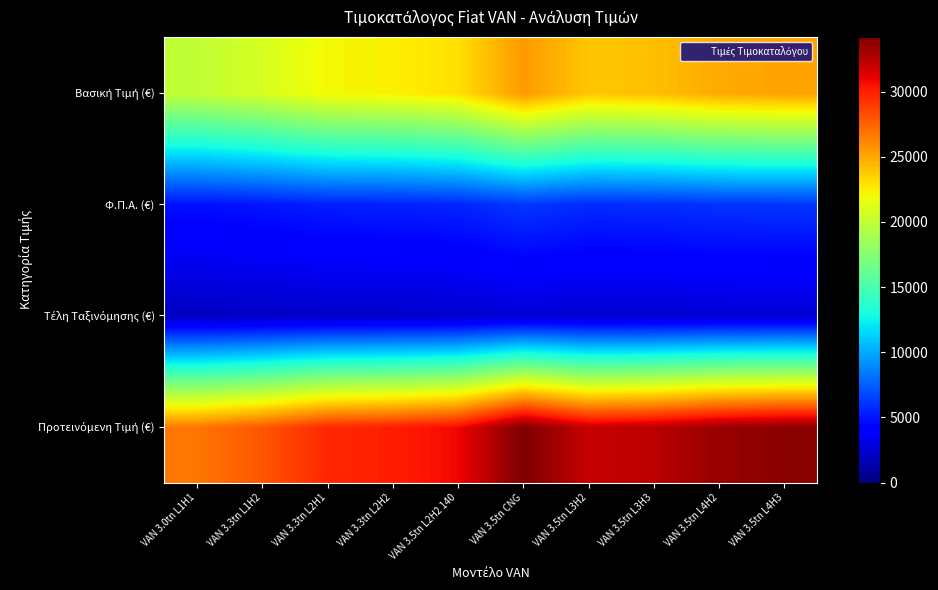

What is the minimum value shown in the chart?

2021.1